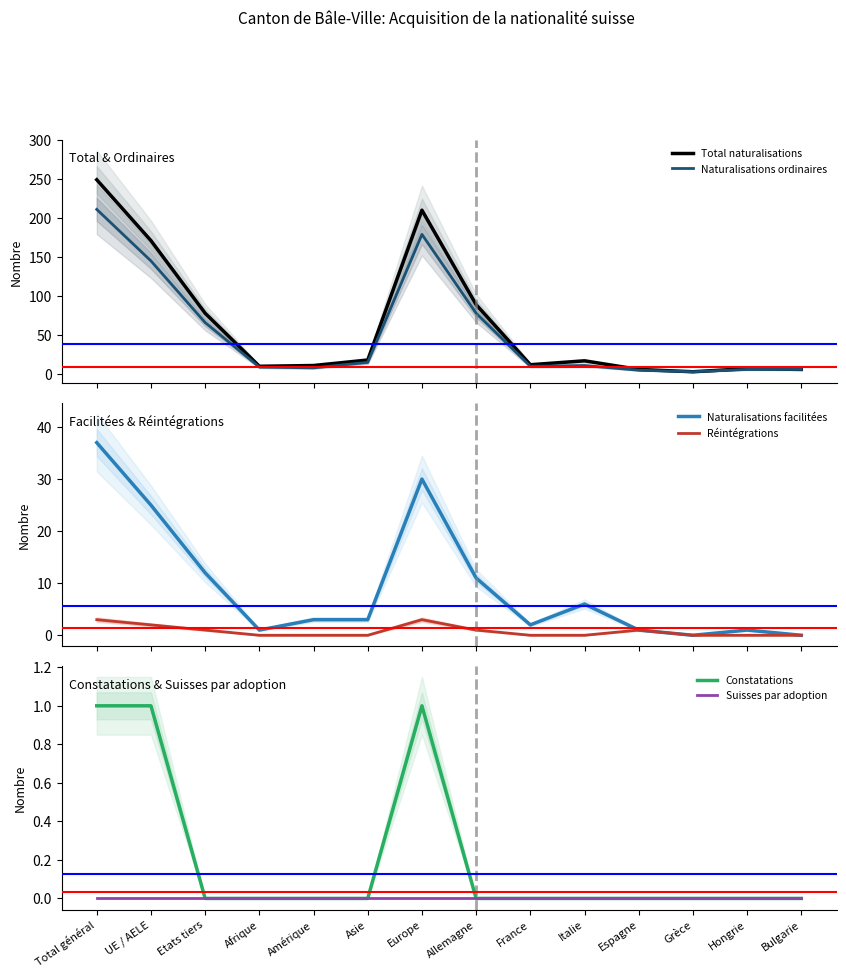

Rank the series at UE / AELE from lowest to highest value.

Suisses par adoption, Constatations, Réintégrations, Naturalisations facilitées, Naturalisations ordinaires, Total naturalisations